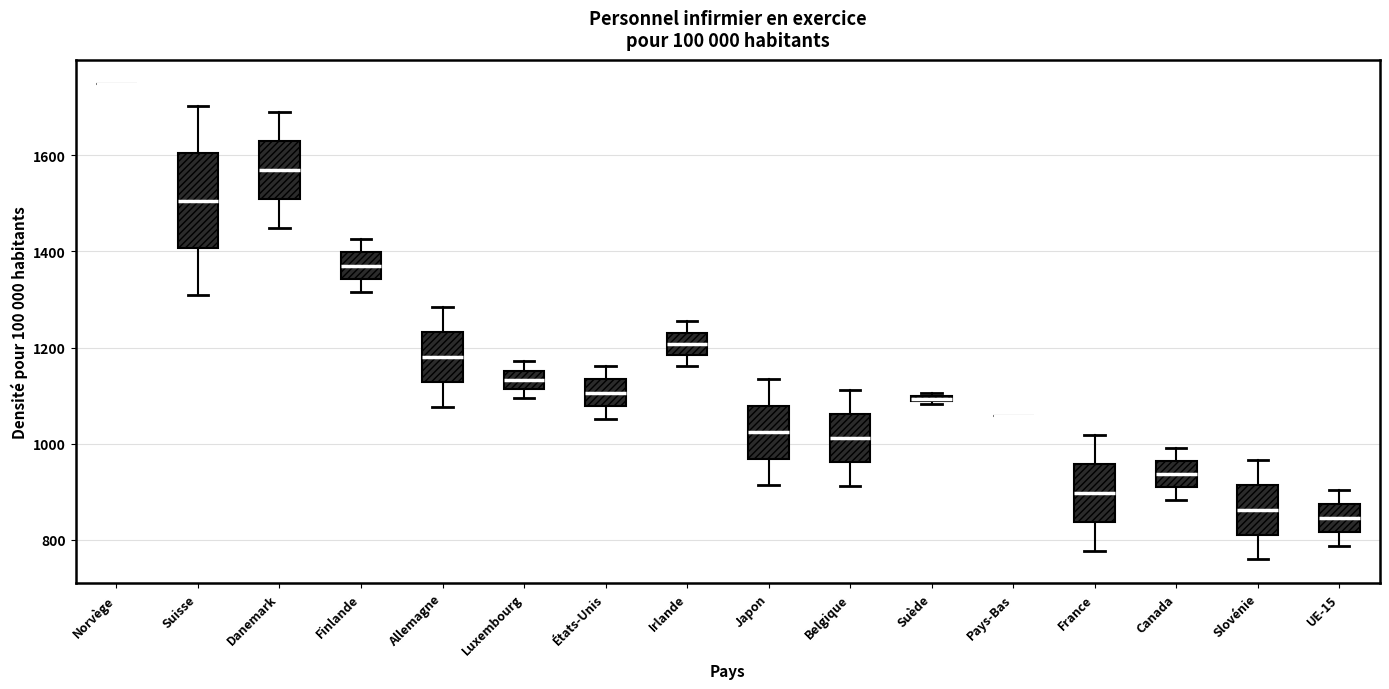

Where does the median line of the box for Canada sit on the y-axis? The values are not printed on the chart, so give them approximately, as read against the axis.

940